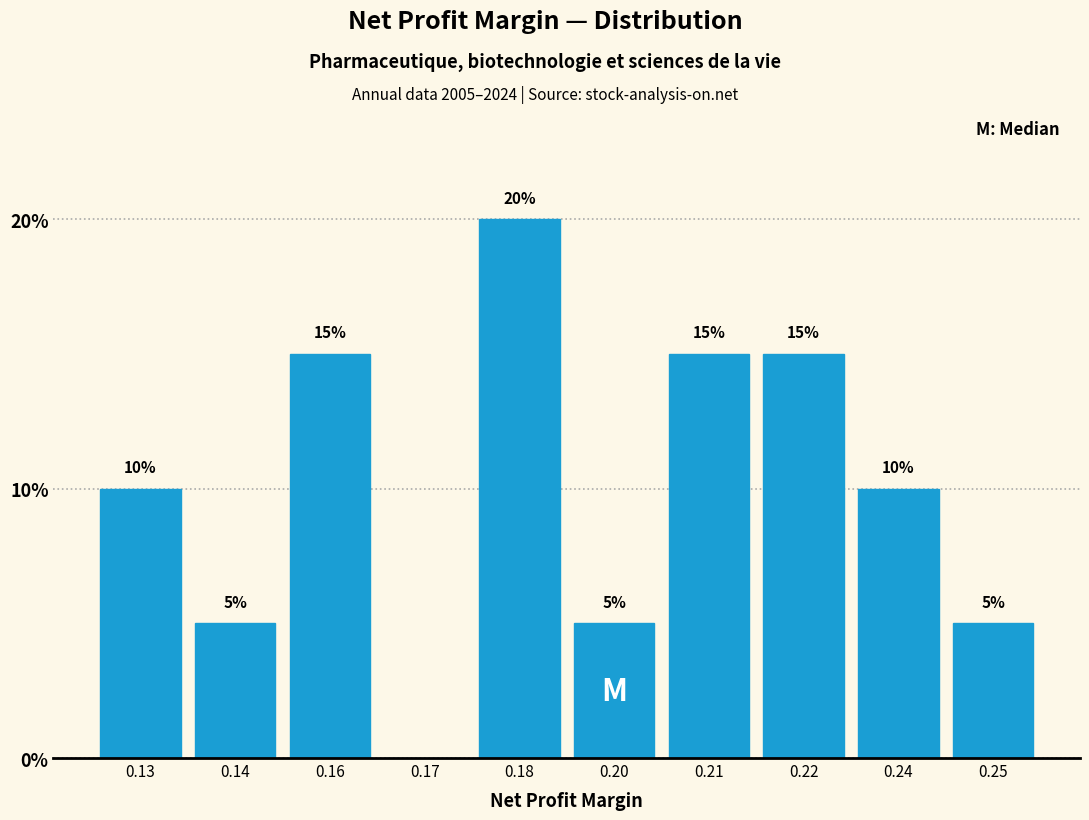

Reading left to right, what are all the values shown in this chart?

0.13=10	0.14=5	0.16=15	0.17=0	0.18=20	0.20=5	0.21=15	0.22=15	0.24=10	0.25=5